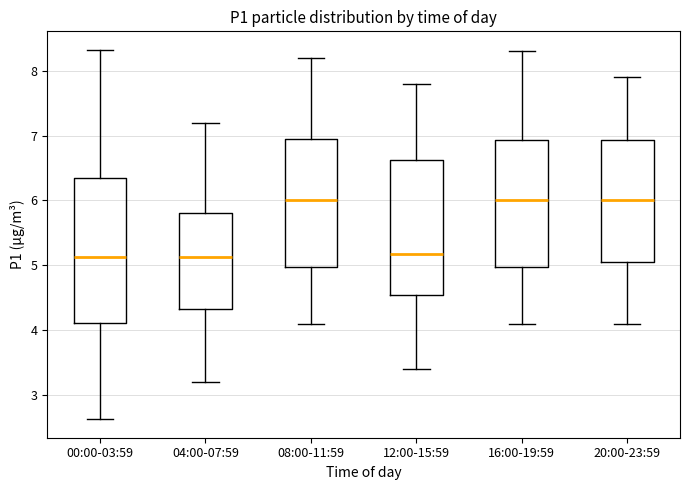

Where is the lower edge of the box for 08:00-11:59 on the y-axis? The values are not printed on the chart, so give them approximately, as read against the axis.

5.0